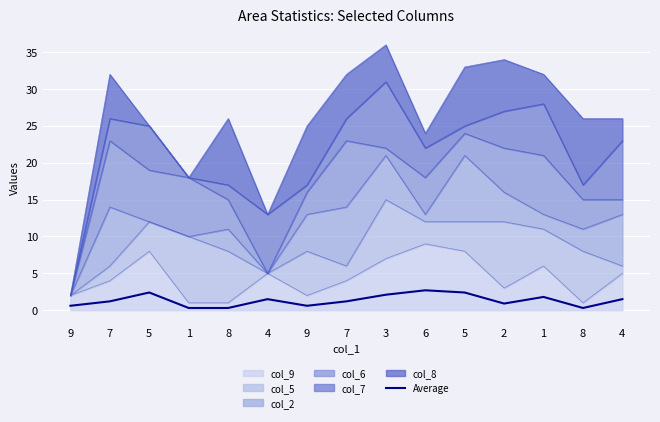

Reading left to right, extract all data points from this chart.

9=0.6	7=1.2	5=2.4	1=0.3	8=0.3	4=1.5	9=0.6	7=1.2	3=2.1	6=2.7	5=2.4	2=0.9	1=1.8	8=0.3	4=1.5